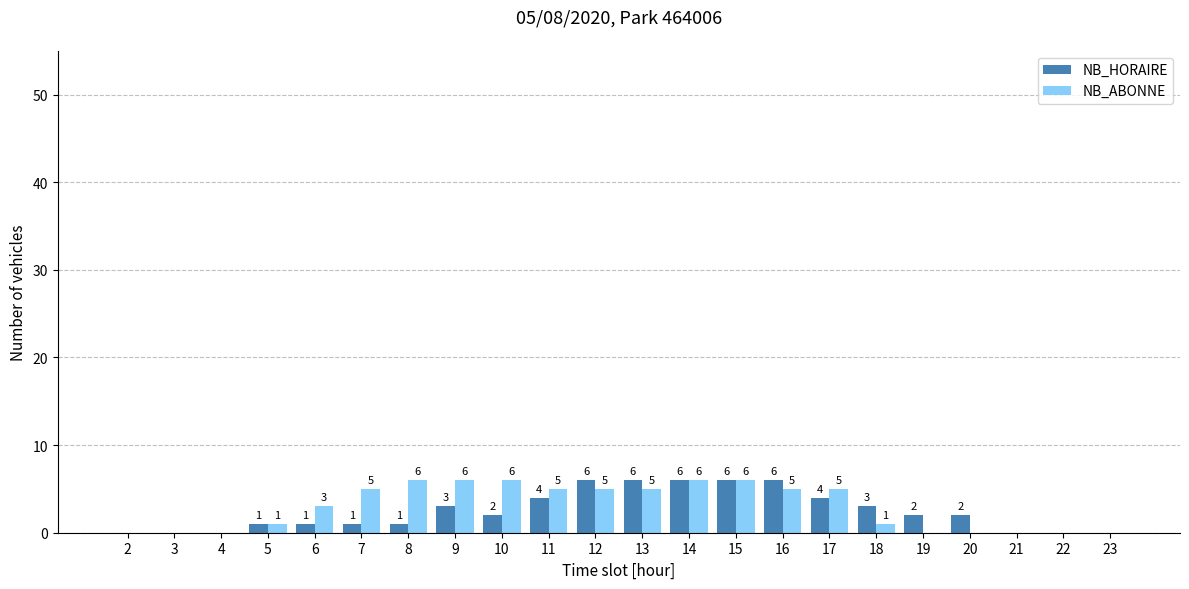

The value of NB_HORAIRE at 21 is 2. True or false?

False